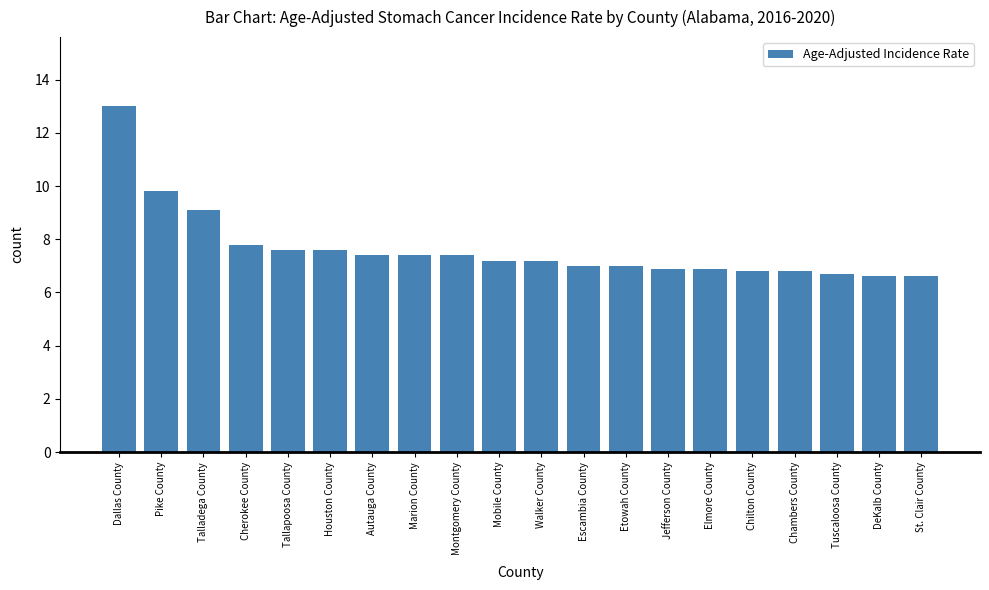

Where is the data nearest to the value 9?

Talladega County